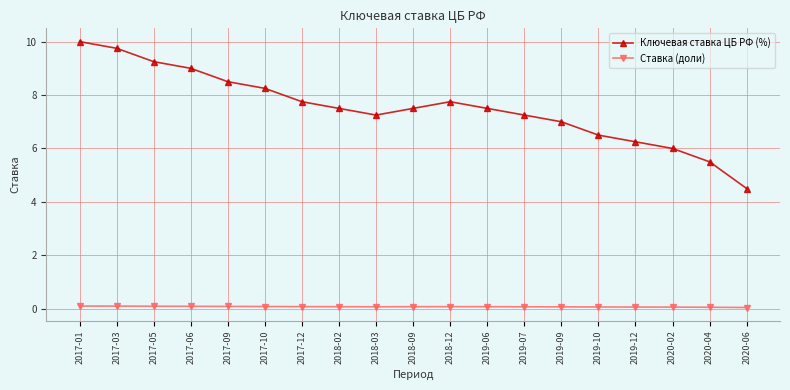

What is the difference between the highest and lowest values at 2020-06?

4.5